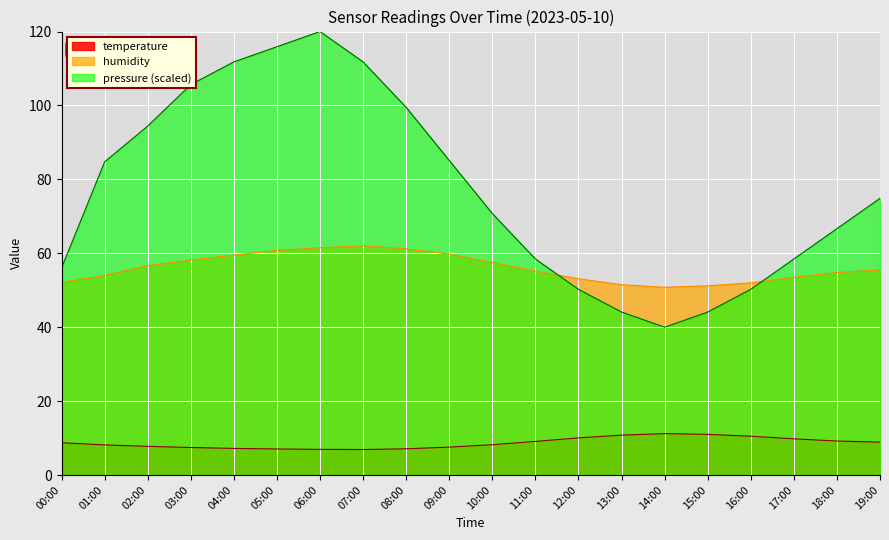

At how many categories does at least one series exceed 16?

20